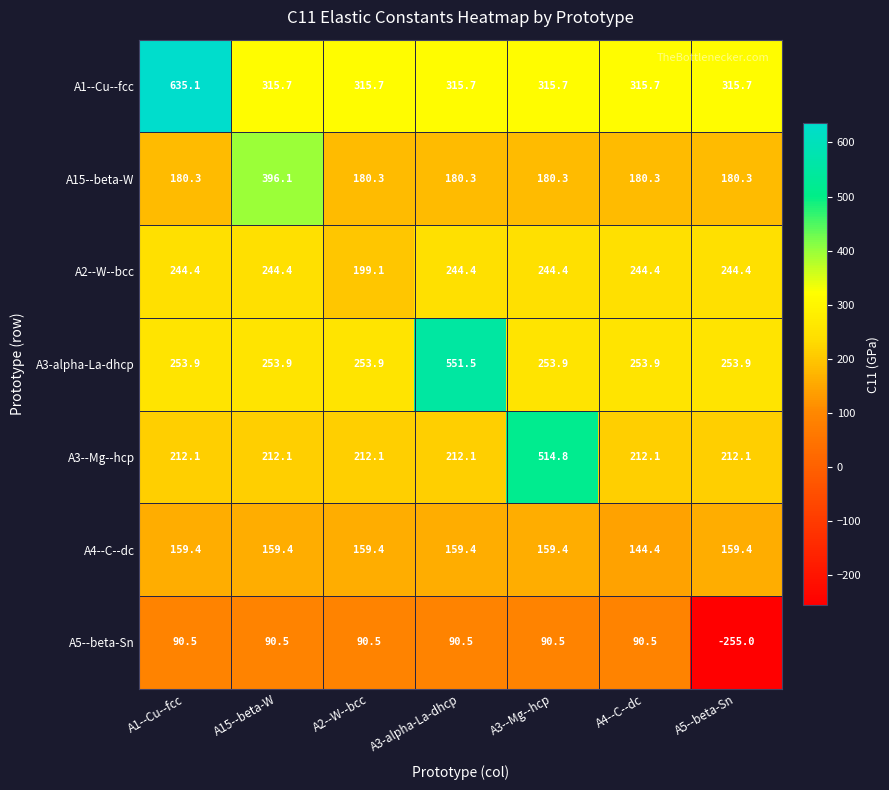

What is the sum of all A4--C--dc values?

1100.8